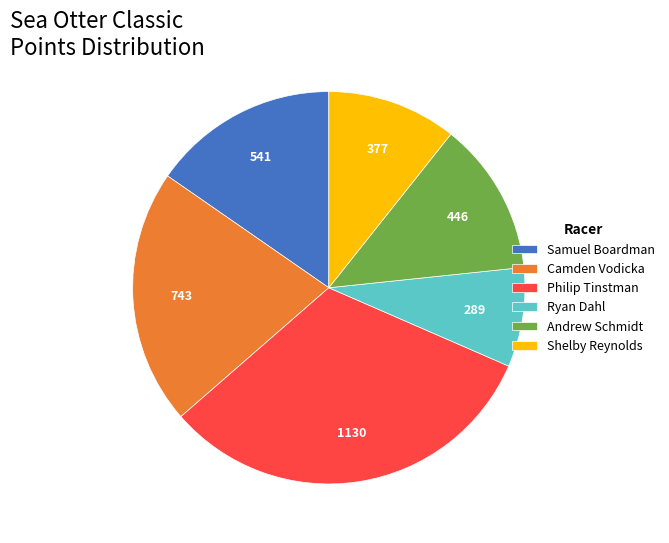

Is Andrew Schmidt the majority of the pie?

No